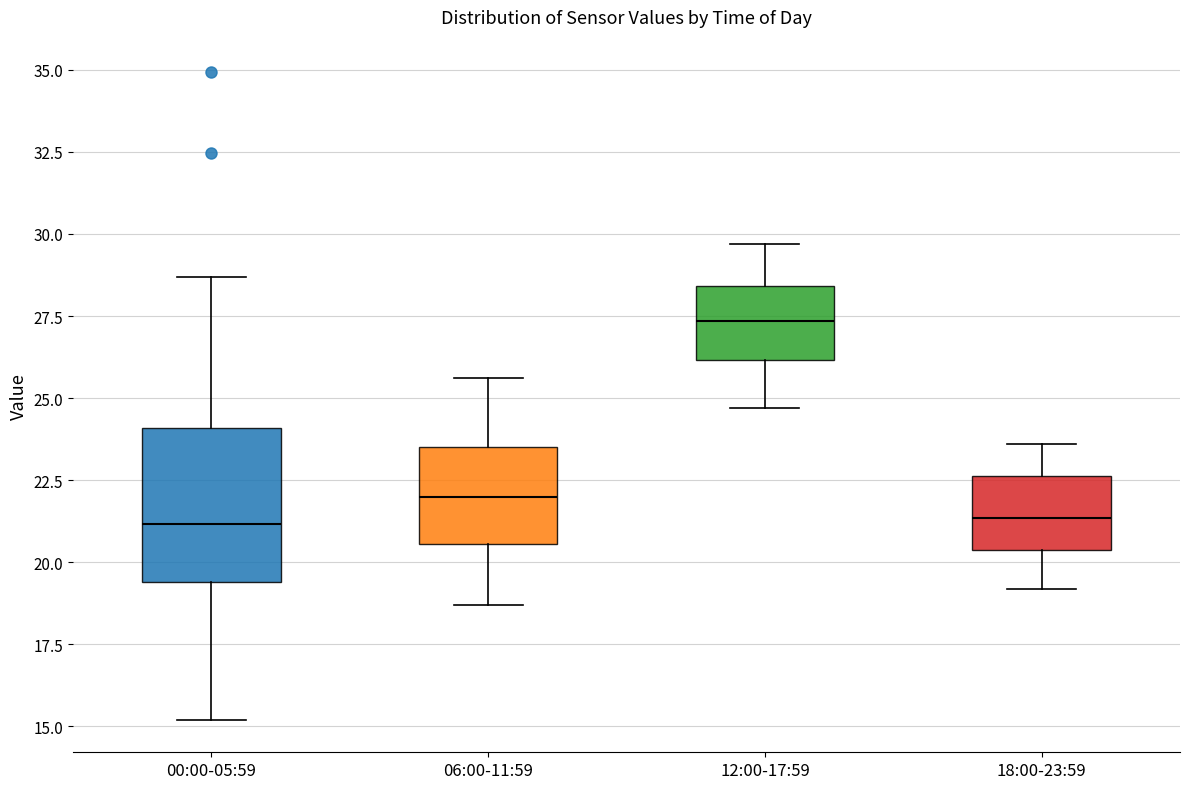

Reading left to right, transcribe this box plot: for each box, give where its median line is, the range the box spans, and where its two whiskers end, as read against the y-axis. The values are not printed on the chart, so give them approximately, as read against the axis.

00:00-05:59: median 21.0, box 19.5 to 24.0, whiskers 15.0 to 28.5
06:00-11:59: median 22.0, box 20.5 to 23.5, whiskers 18.5 to 25.5
12:00-17:59: median 27.5, box 26.0 to 28.5, whiskers 24.5 to 29.5
18:00-23:59: median 21.5, box 20.5 to 22.5, whiskers 19.0 to 23.5